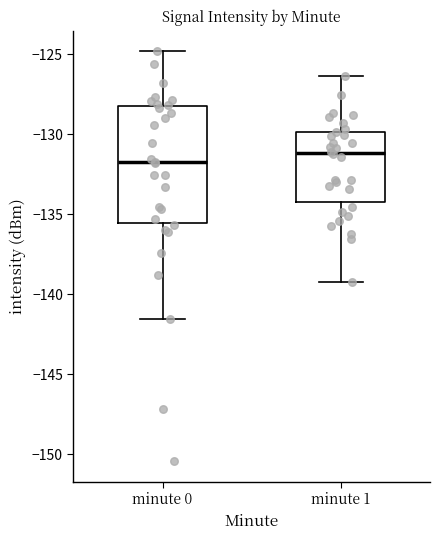

Comparing the boxes themselves (not the whiskers), which one is the tallest?

minute 0